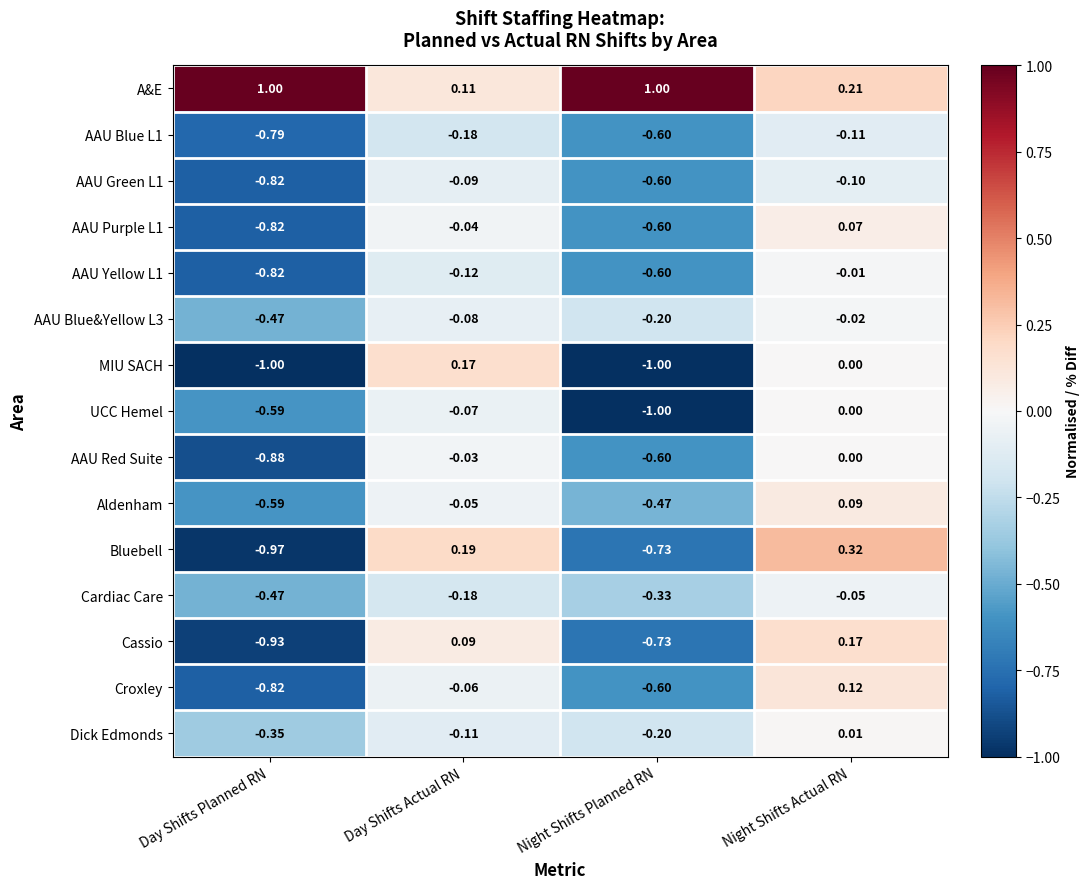

At which label is AAU Red Suite closest to 0?

Night Shifts Actual RN